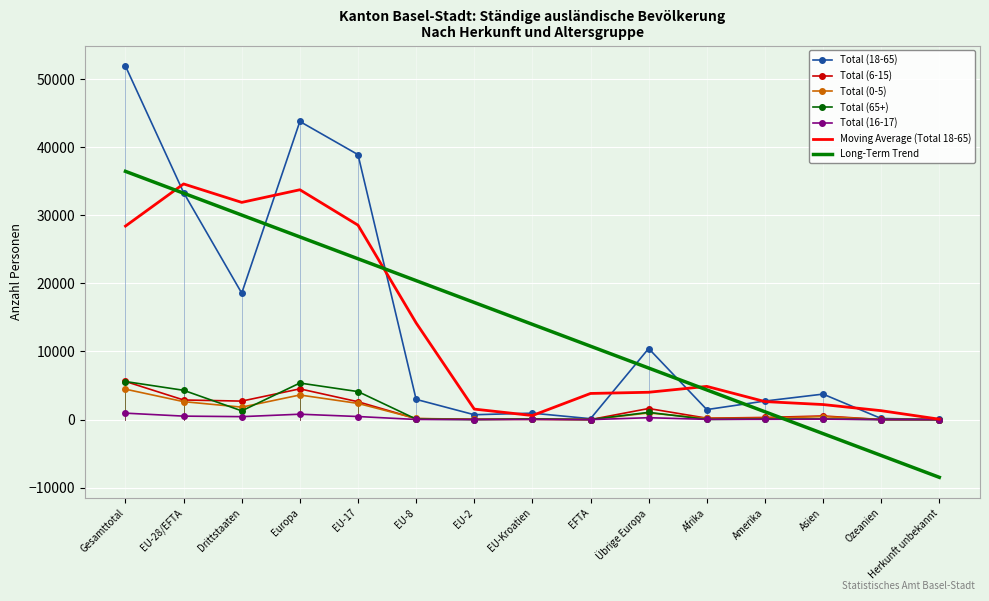

Is the value of Total (16-17) at EU-Kroatien greater than the value of Moving Average (Total 18-65) at EU-8?

No